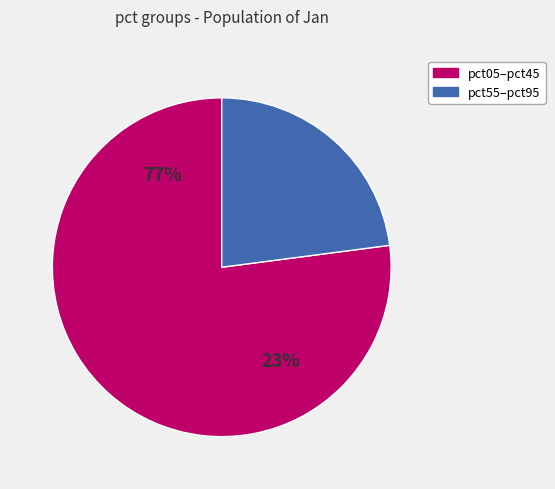

Is it true that pct65 is 1% of the pie?

False